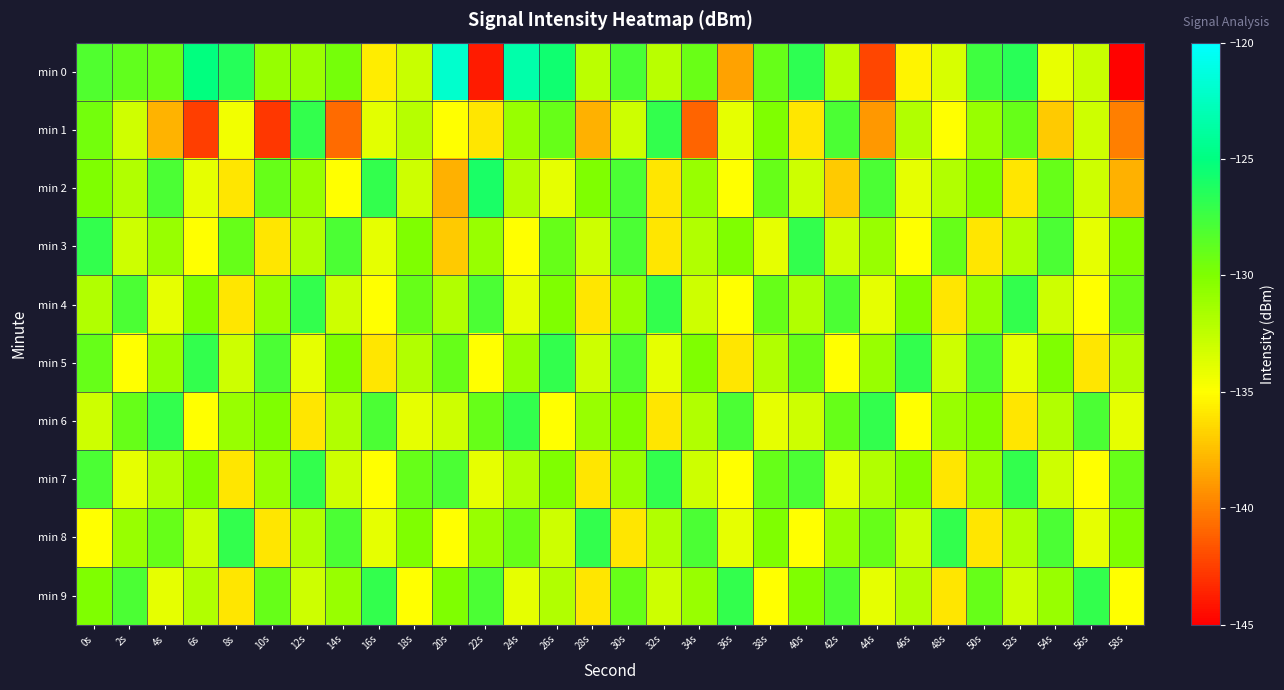

Which has a higher value, 28s or 52s?

52s